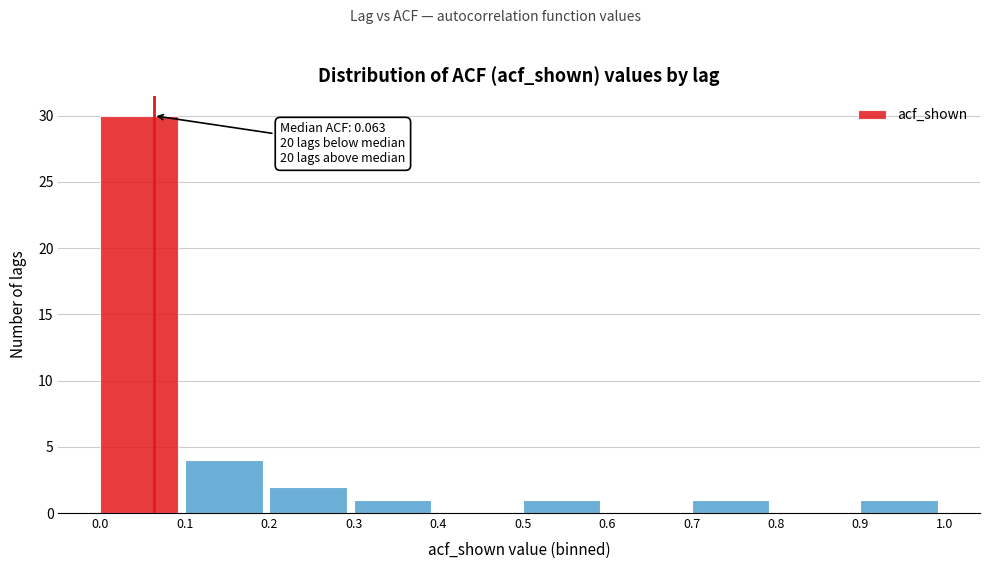

Over which range of the x-axis is the bar tallest?

0.0 to 0.1